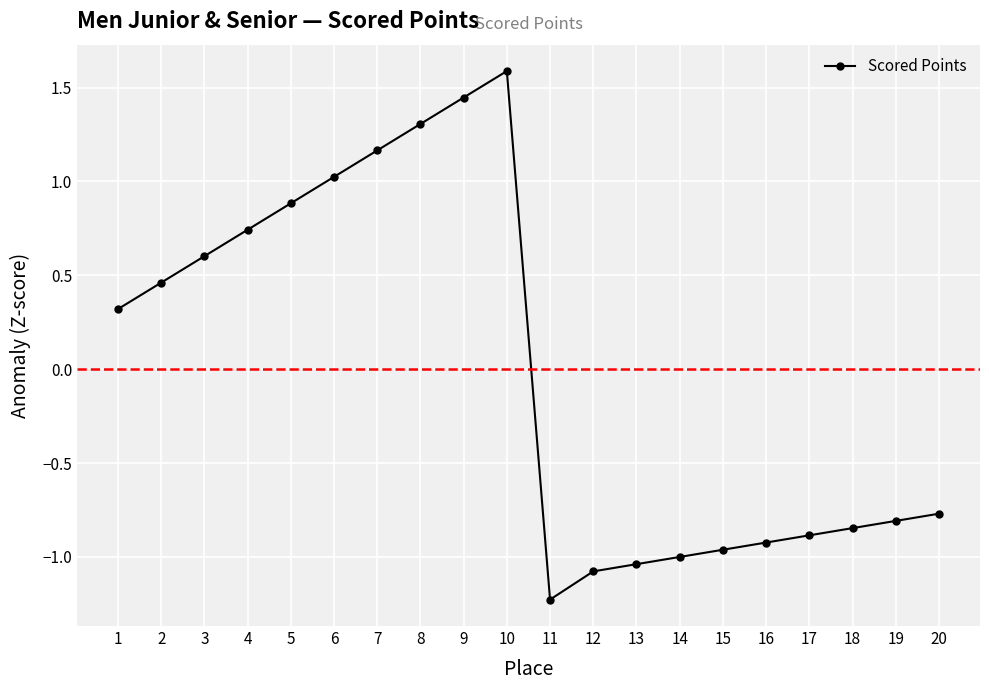

Rank the categories by value from lowest to highest.

11, 12, 13, 14, 15, 16, 17, 18, 19, 20, 1, 2, 3, 4, 5, 6, 7, 8, 9, 10